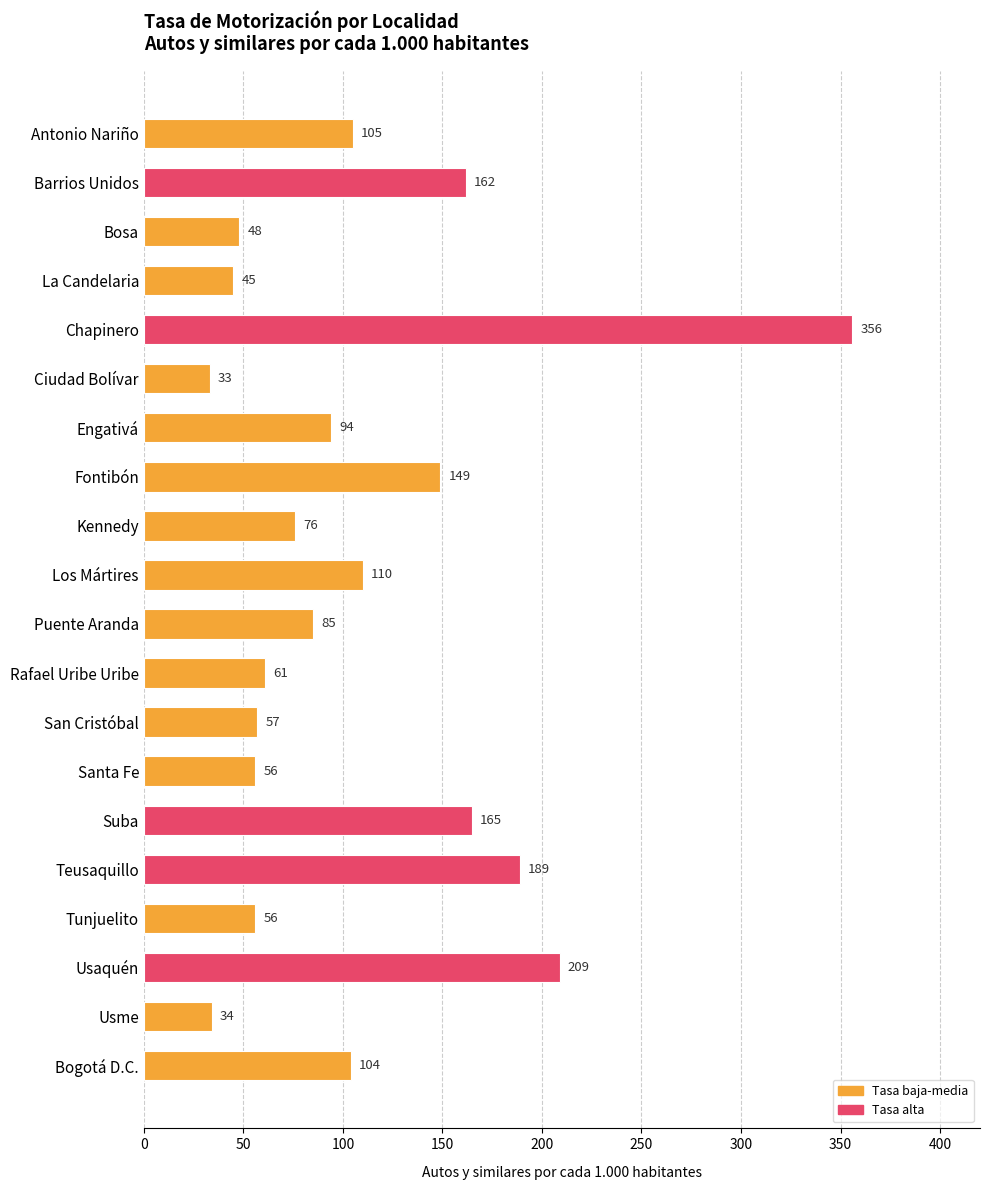

The chart shows a value of 87 at San Cristóbal. True or false?

False